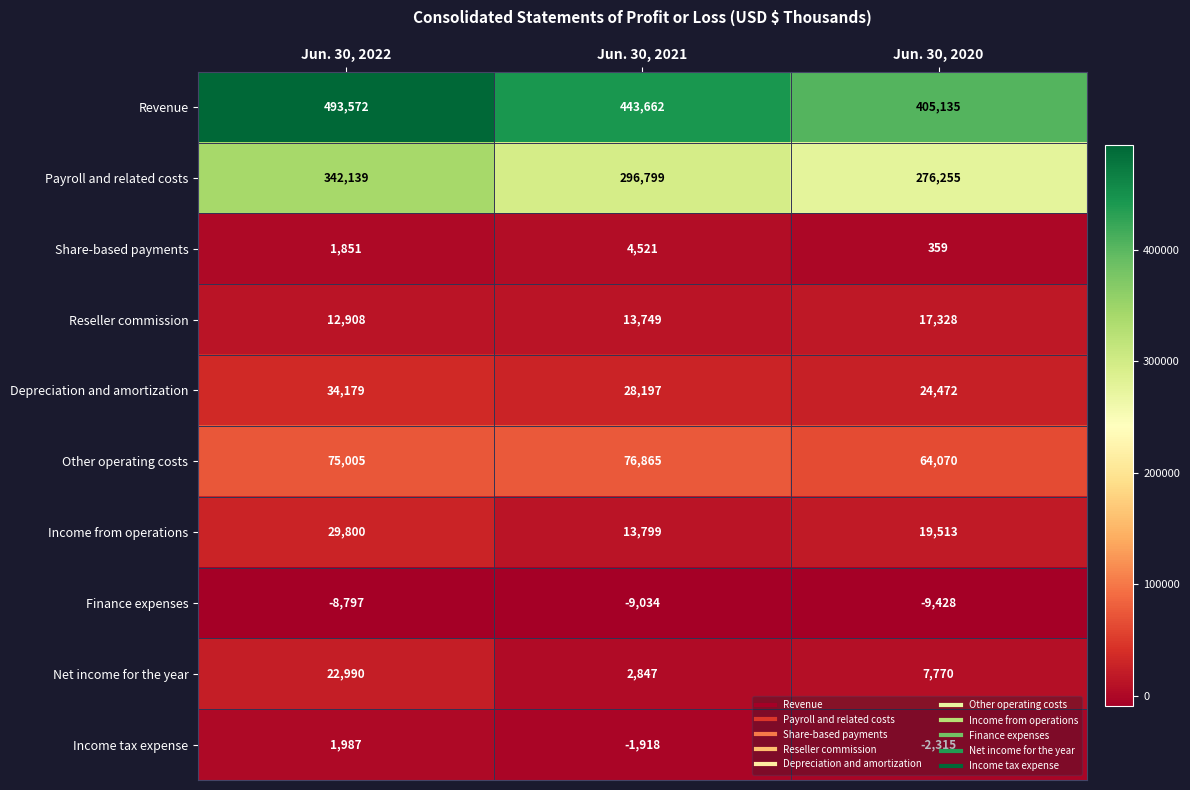

What is the sum of the Payroll and related costs values at Jun. 30, 2022 and Jun. 30, 2020?

618394